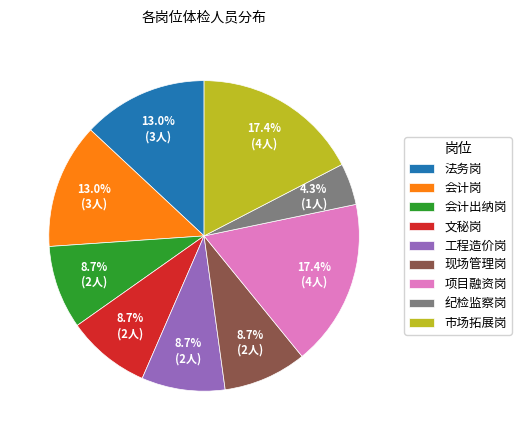

Which category has the smallest portion of the pie?

纪检监察岗